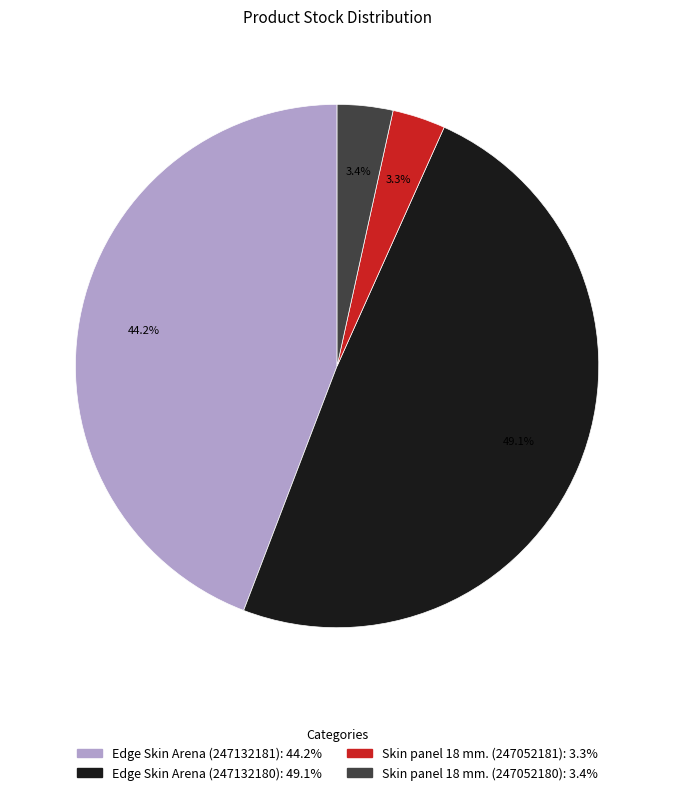

How much of the chart is everything except Edge Skin Arena (247132180)?

50.9%